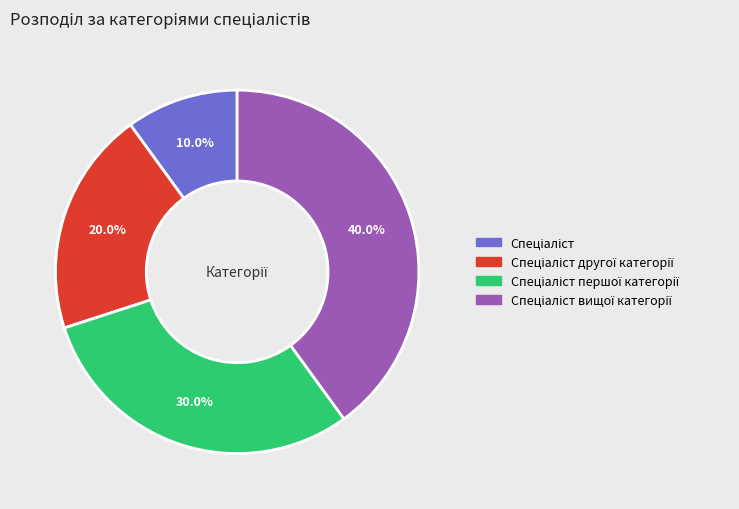

Is there a majority slice in this chart?

No